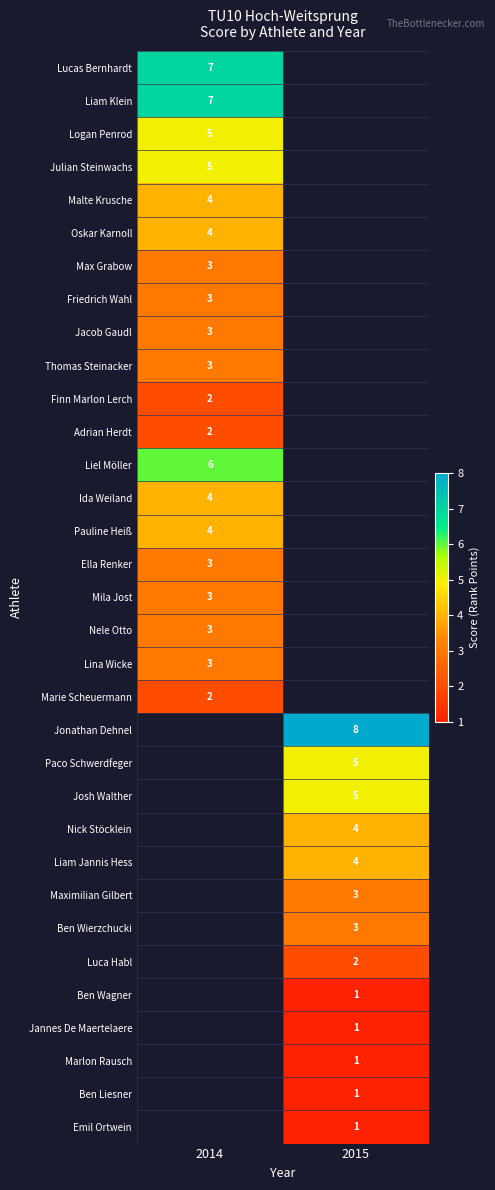

Is it true that Max Grabow equals 5 at 2014?

False